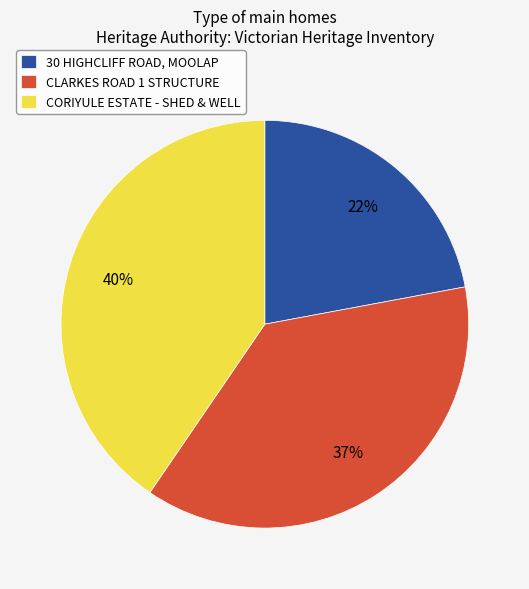

Combined, do 30 HIGHCLIFF ROAD, MOOLAP and CORIYULE ESTATE - SHED & WELL account for over 50%?

Yes